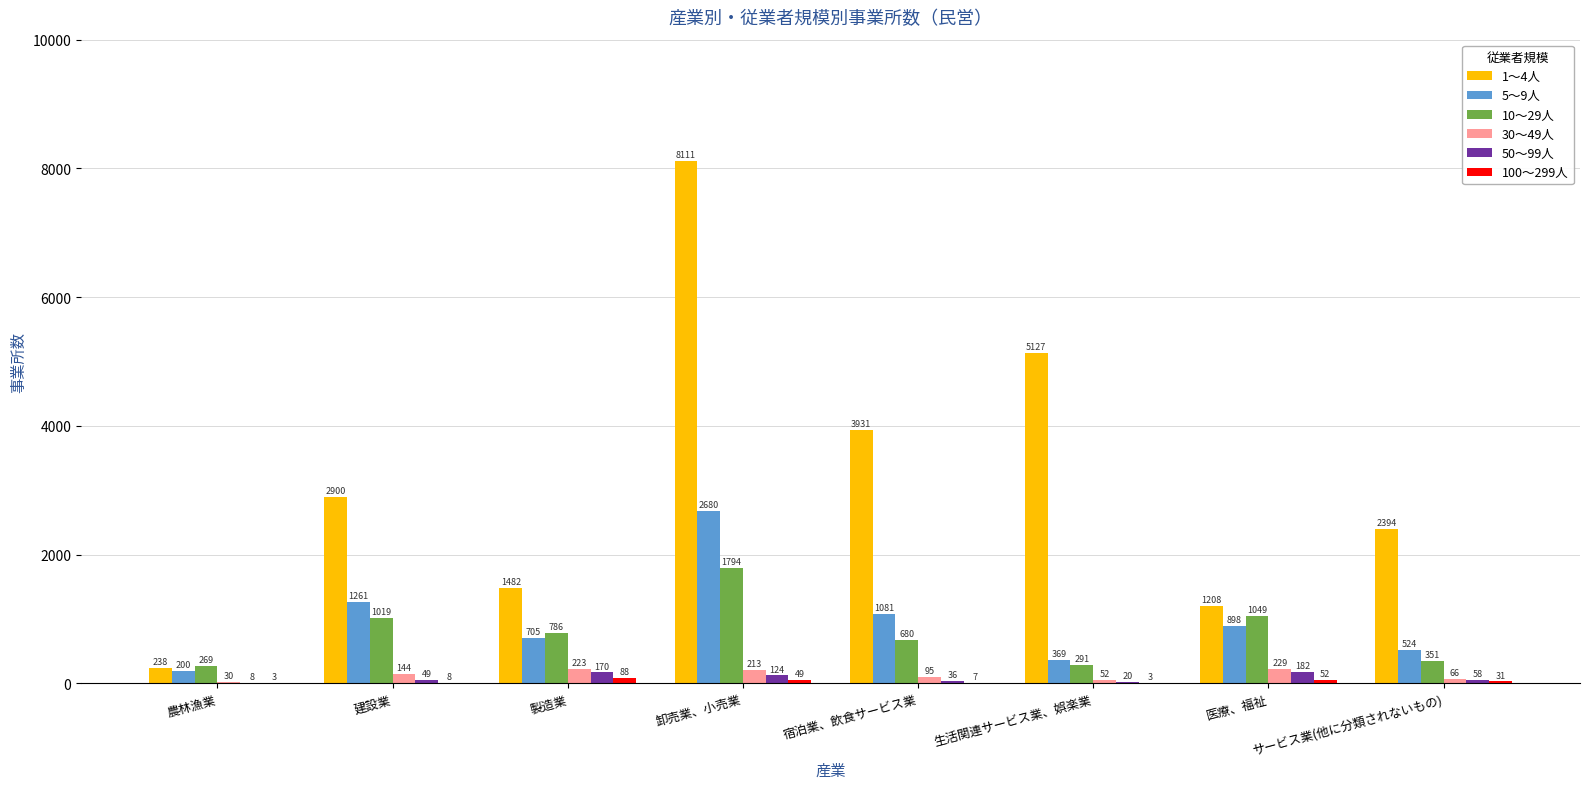

What is the maximum value shown in the chart?

8111